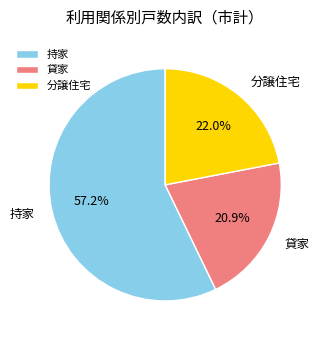

What is the largest slice in the pie chart?

持家